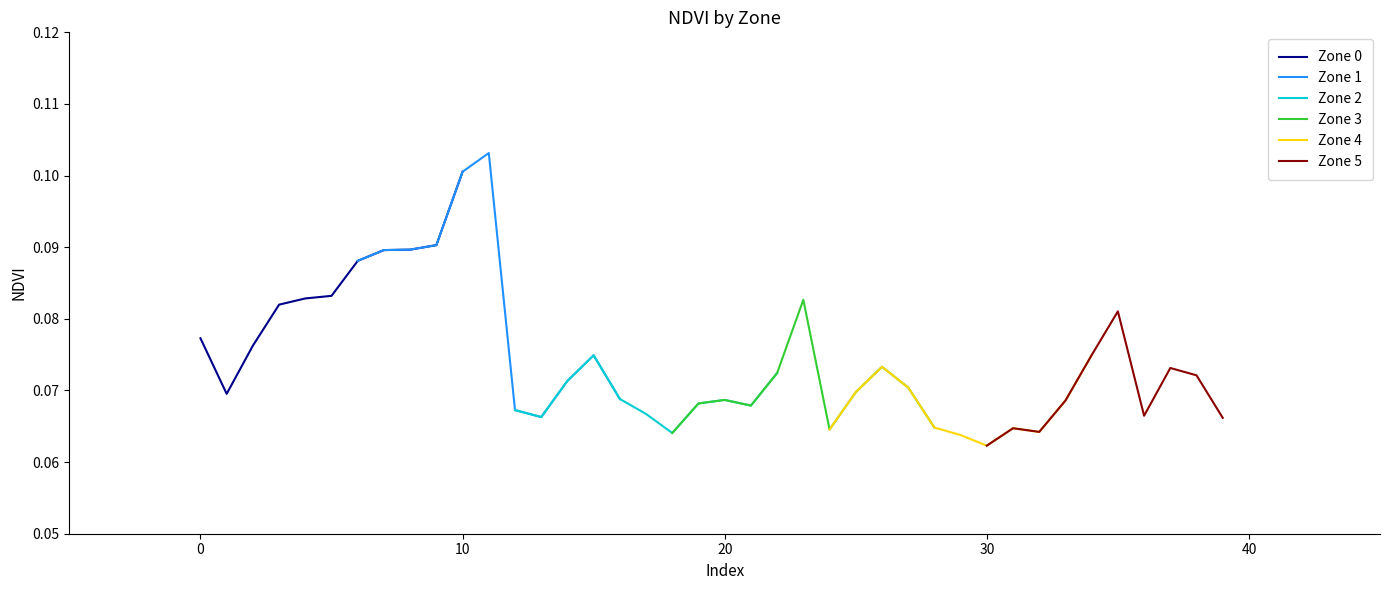

How many categories are shown in the chart?

40